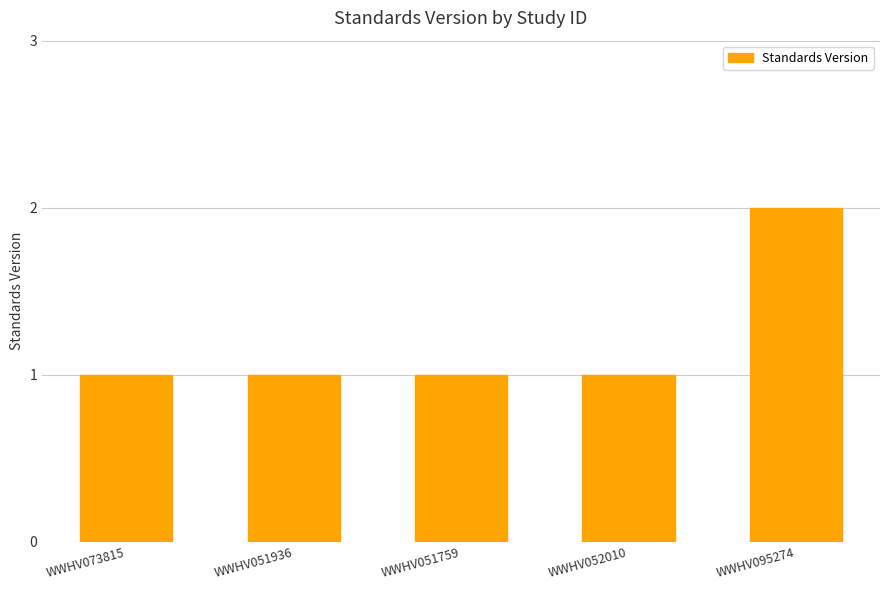

What value does the data have at WWHV051759?

1